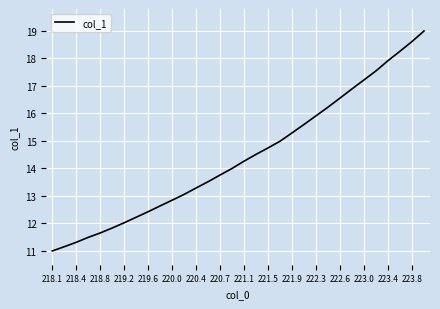

What is the smallest value displayed?

11.0